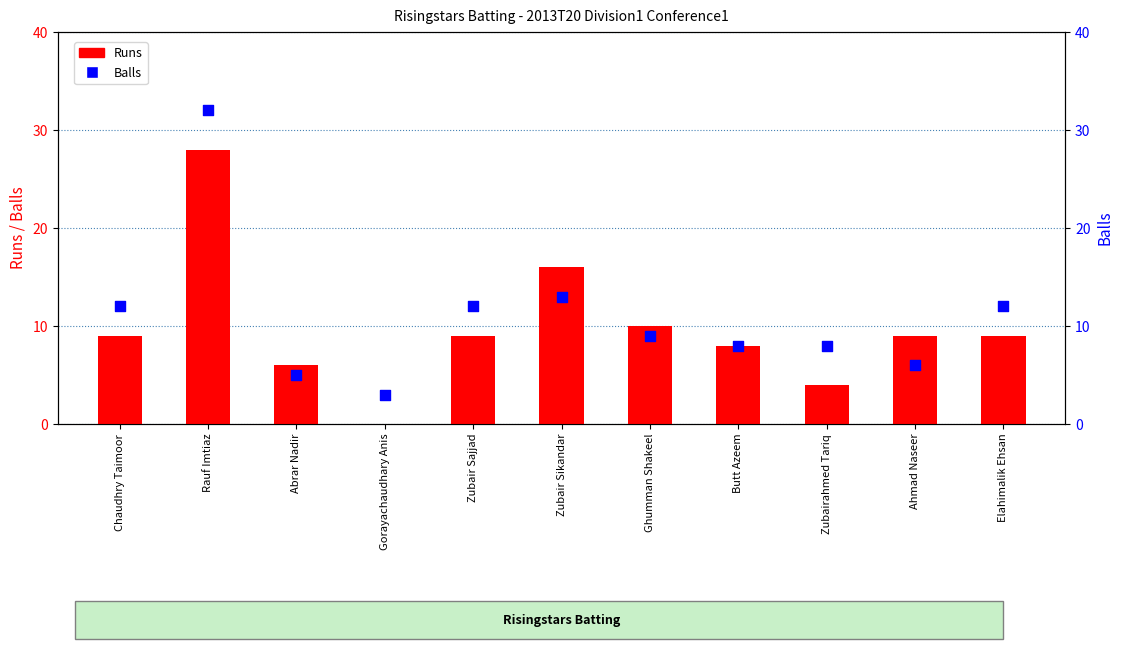

At how many categories does at least one series exceed 5?

10